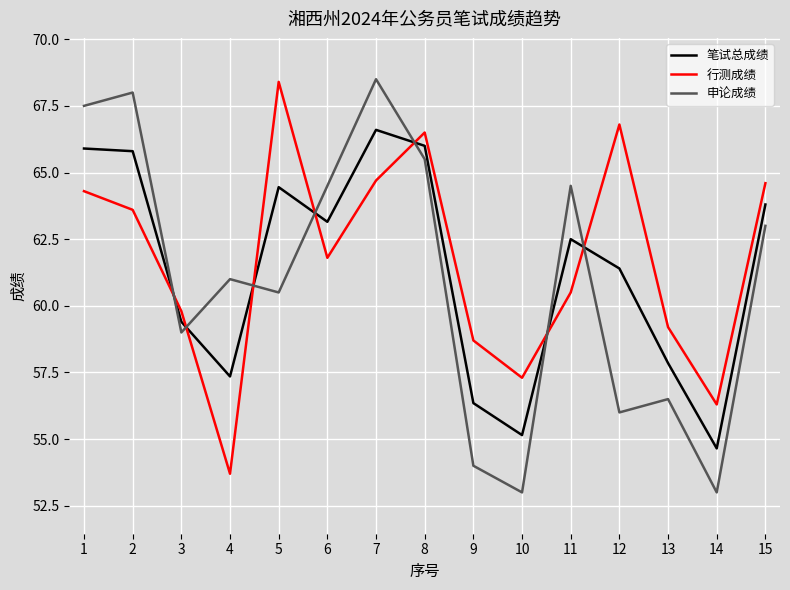

Does the chart have visible grid lines?

Yes